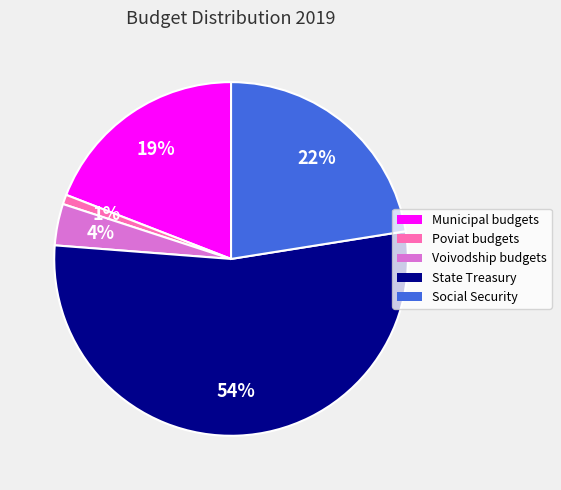

True or false: Social Security accounts for 22% of the total.

True